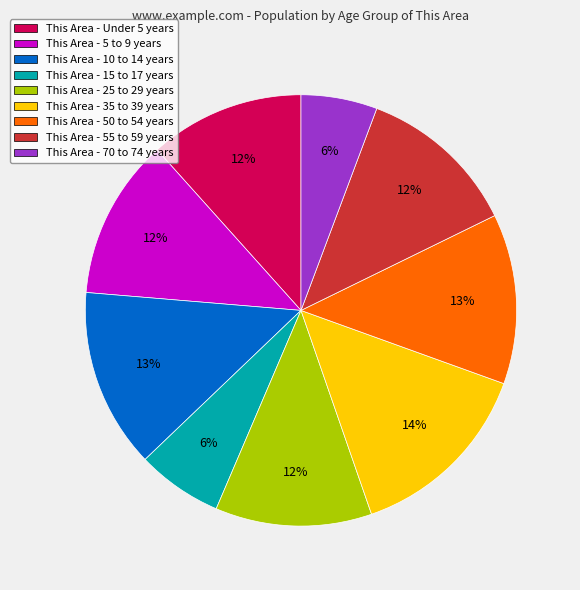

The This Area - 35 to 39 years slice represents 27% of the pie. True or false?

False